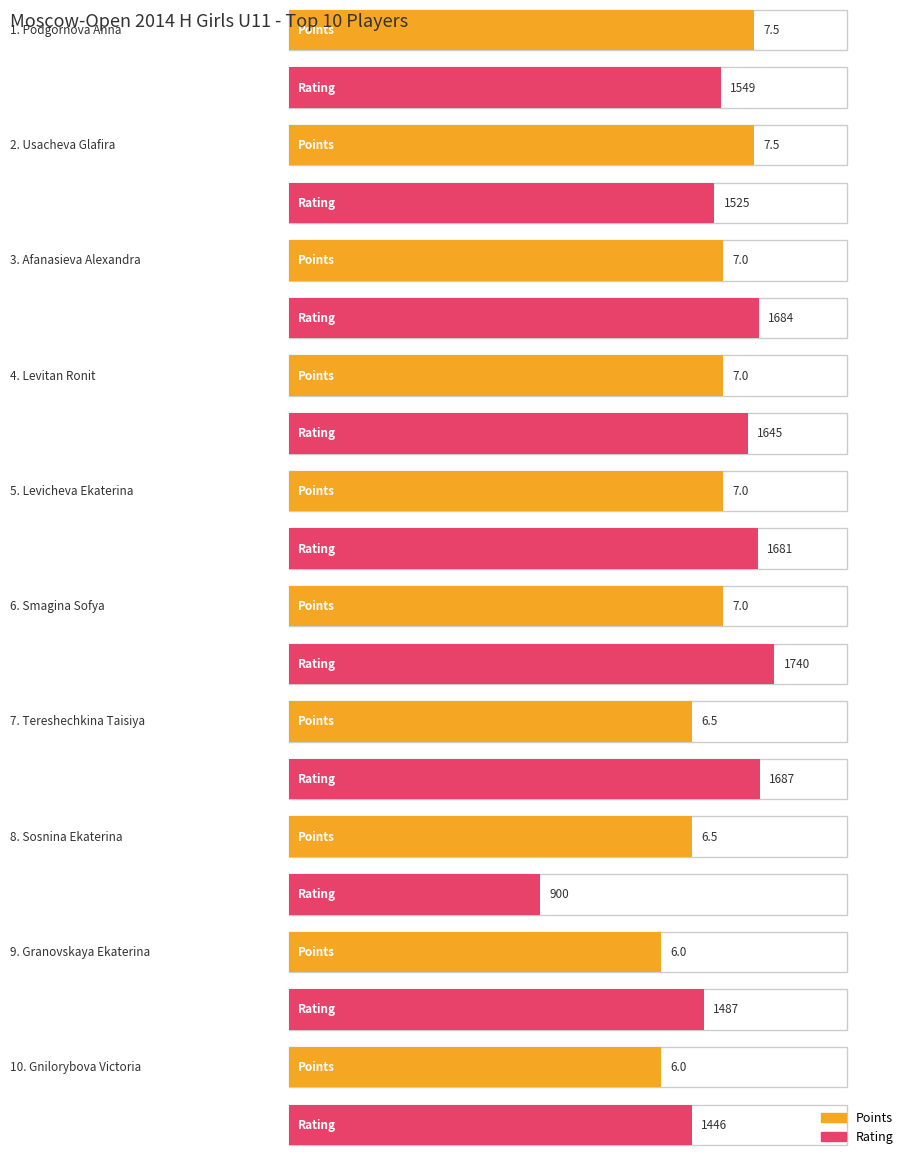

Between Usacheva Glafira and Granovskaya Ekaterina, which series saw the biggest shift?

Rating